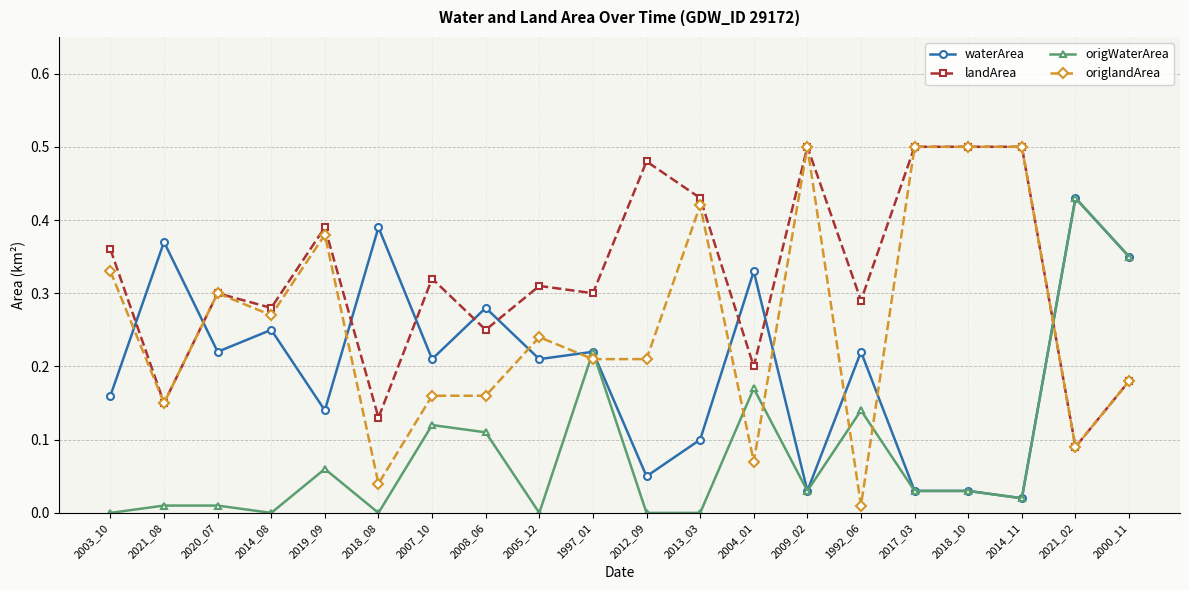

What are all the series names shown in the legend?

waterArea, landArea, origWaterArea, origlandArea